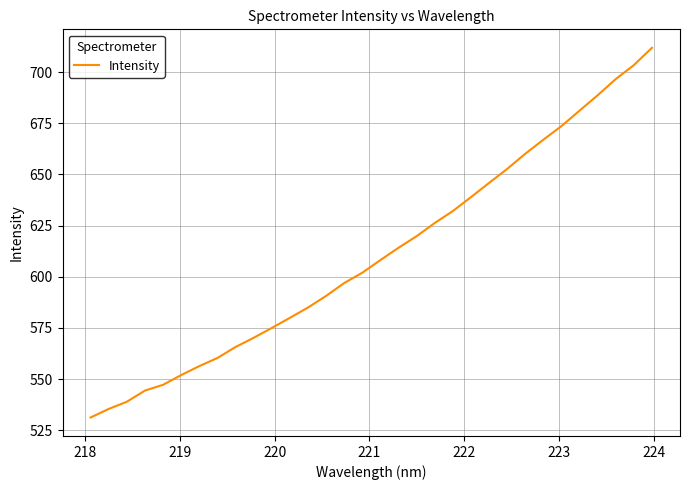

What is the minimum value shown in the chart?

531.2